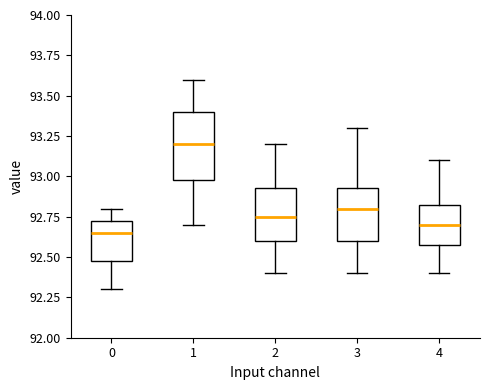

Reading left to right, transcribe this box plot: for each box, give where its median line is, the range the box spans, and where its two whiskers end, as read against the y-axis. The values are not printed on the chart, so give them approximately, as read against the axis.

0: median 92.65, box 92.50 to 92.75, whiskers 92.30 to 92.80
1: median 93.20, box 93.00 to 93.40, whiskers 92.70 to 93.60
2: median 92.75, box 92.60 to 92.95, whiskers 92.40 to 93.20
3: median 92.80, box 92.60 to 92.95, whiskers 92.40 to 93.30
4: median 92.70, box 92.60 to 92.85, whiskers 92.40 to 93.10